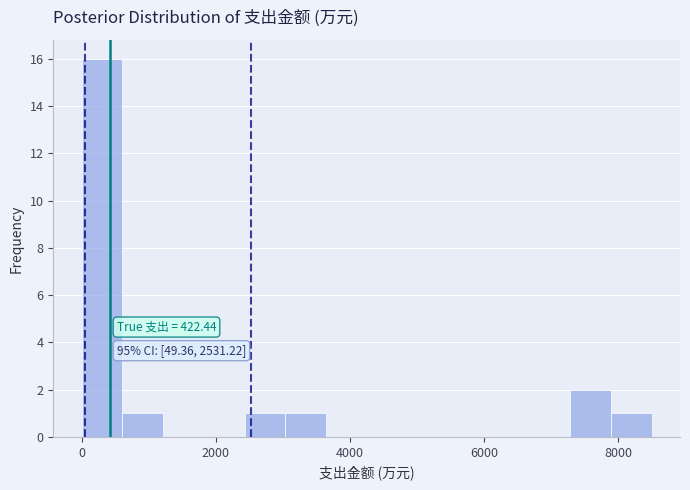

Around what value on the x-axis is the tallest bar? Give the approximate position of its centre, as read against the axis.

400